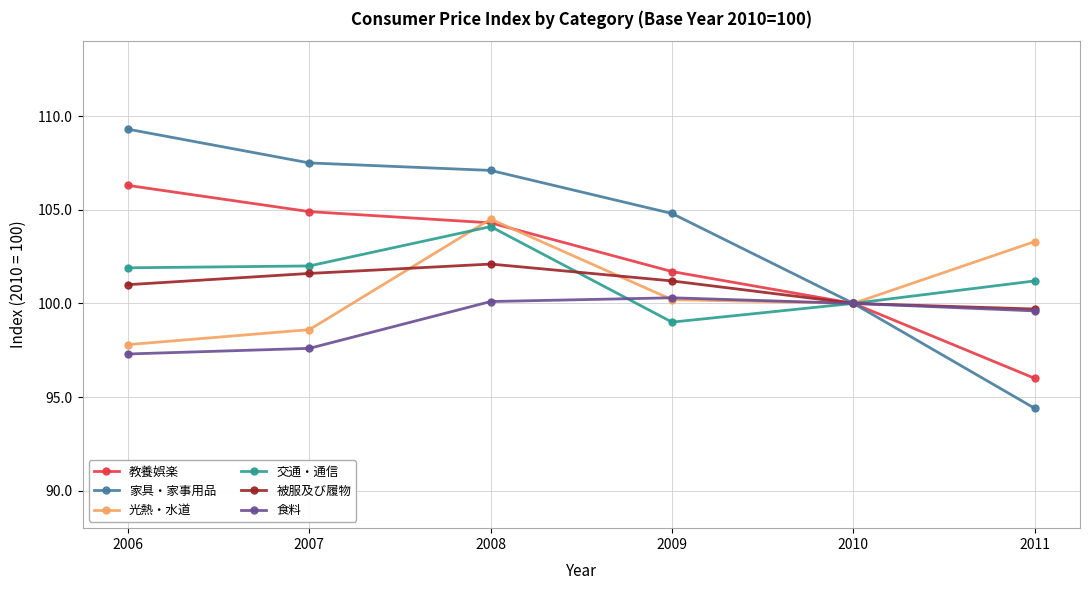

At which label does 家具・家事用品 first exceed 107?

2006